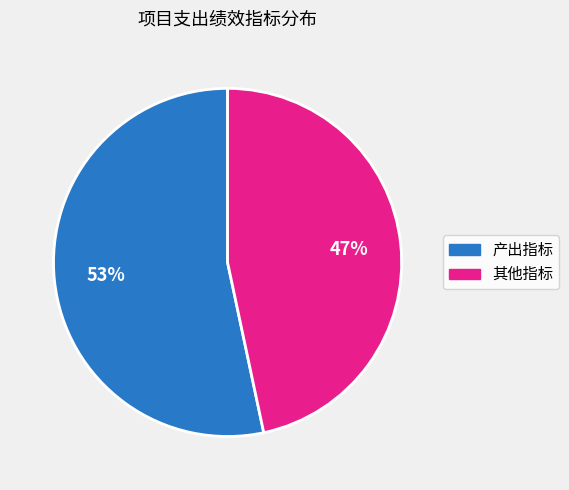

Is there a majority slice in this chart?

Yes